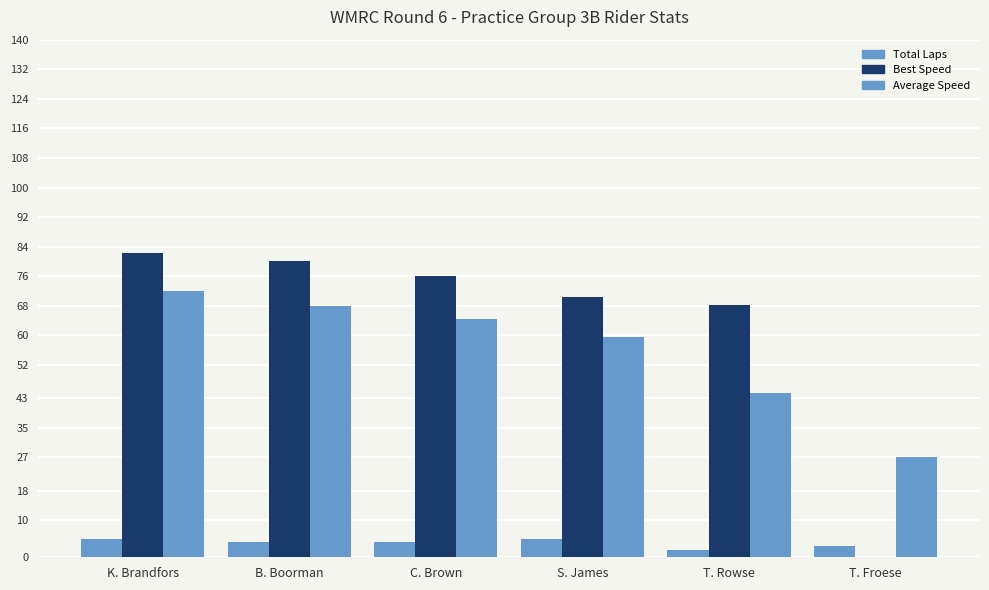

Count the number of categories in the chart.

6